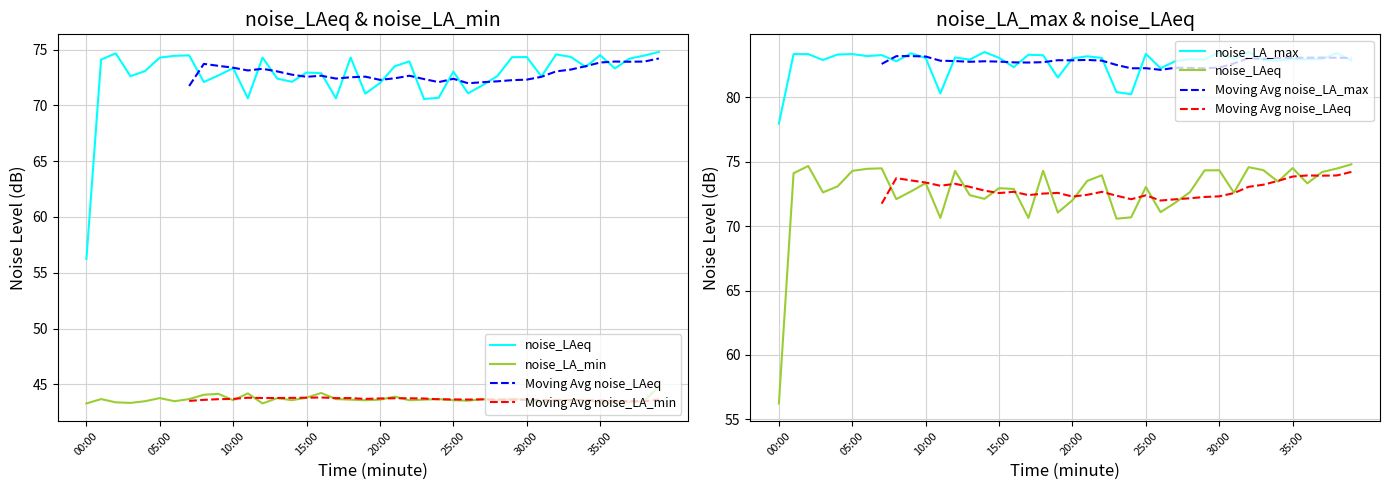

Which has a higher value, 29 or 30:00?

30:00